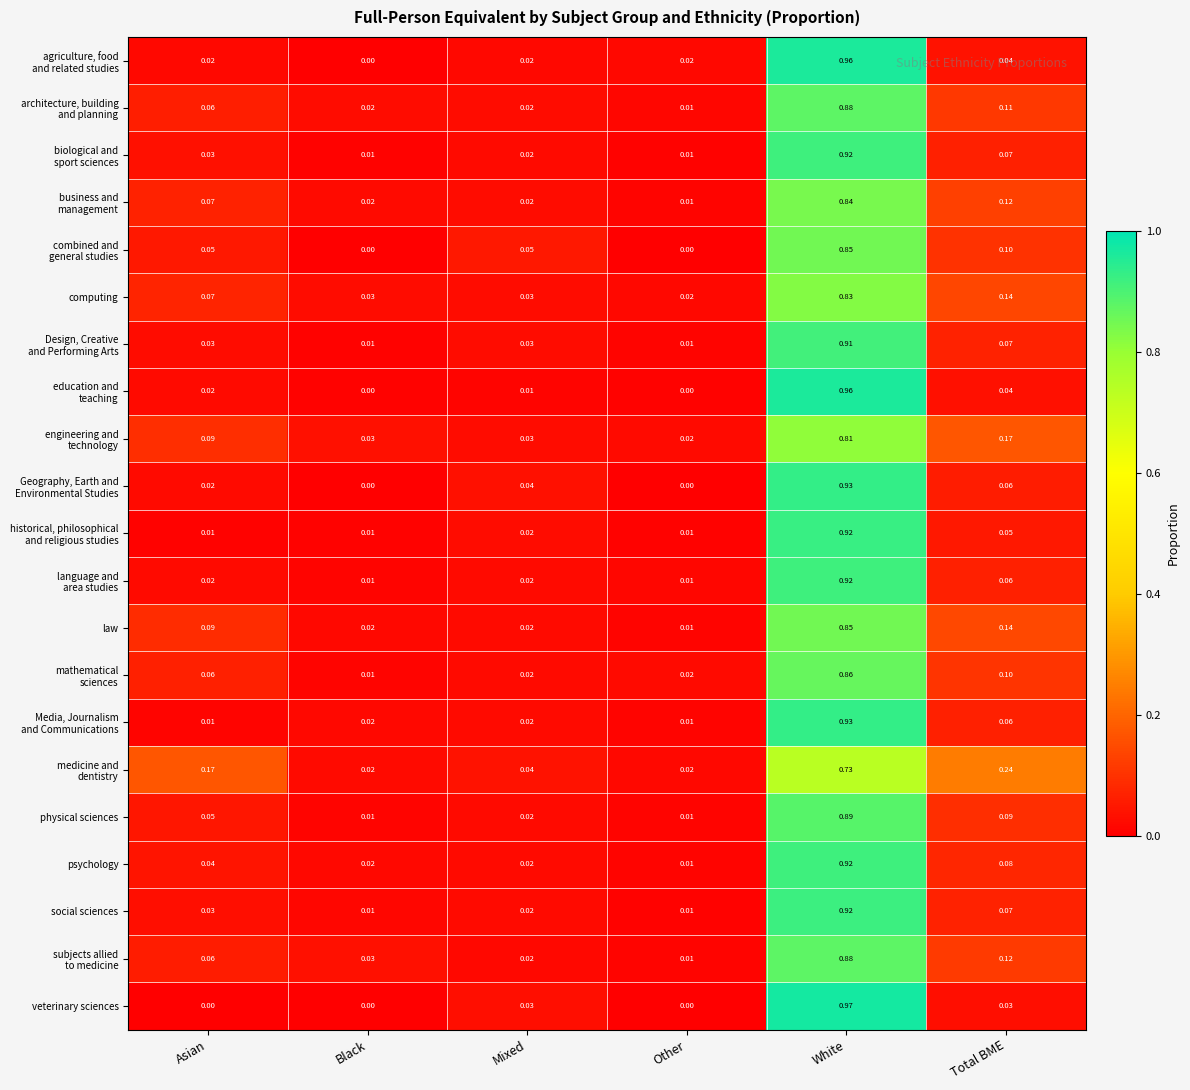

Which series has the largest range (max minus min)?

veterinary sciences